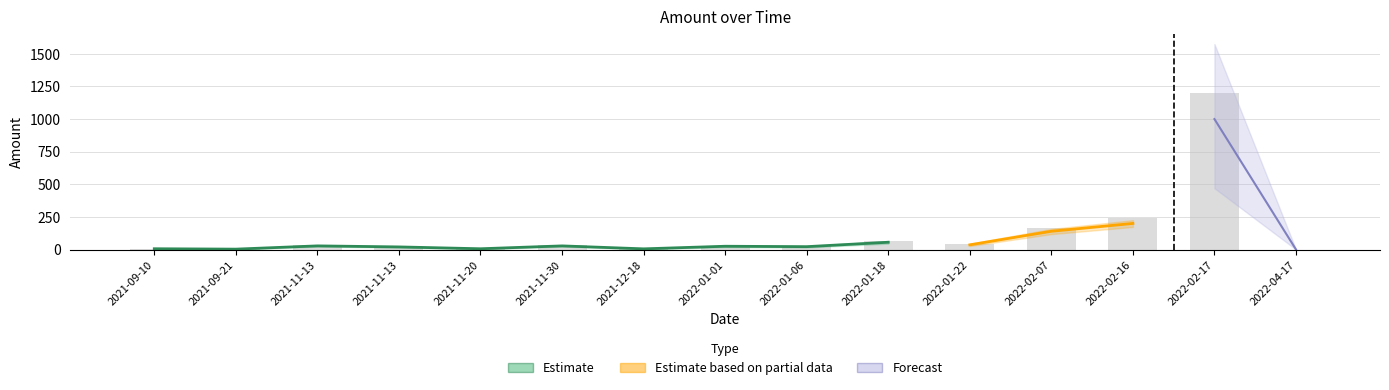

What is the maximum value shown in the chart?

1200.0